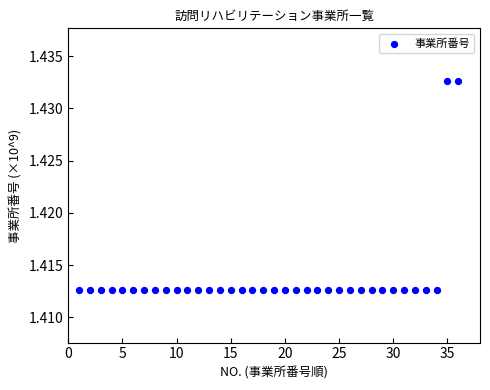

What is the range of X values (max minus min)?

35.0